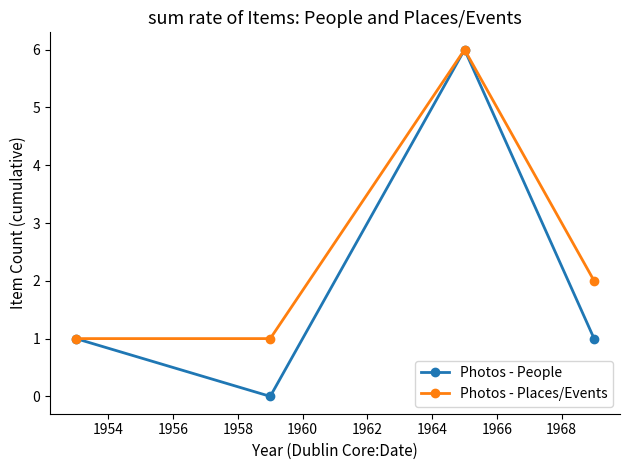

How many interior local valleys does the Photos - People series have?

1